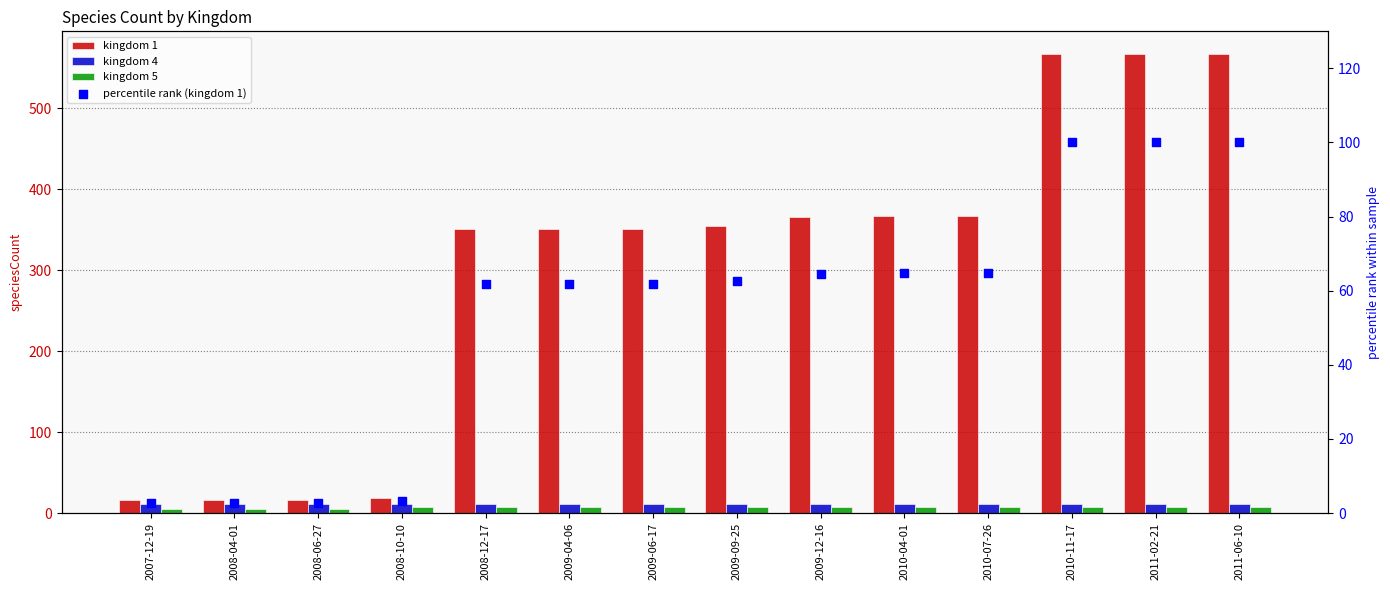

Is the value of kingdom 4 at 2009-06-17 greater than the value of kingdom 1 at 2008-04-01?

No